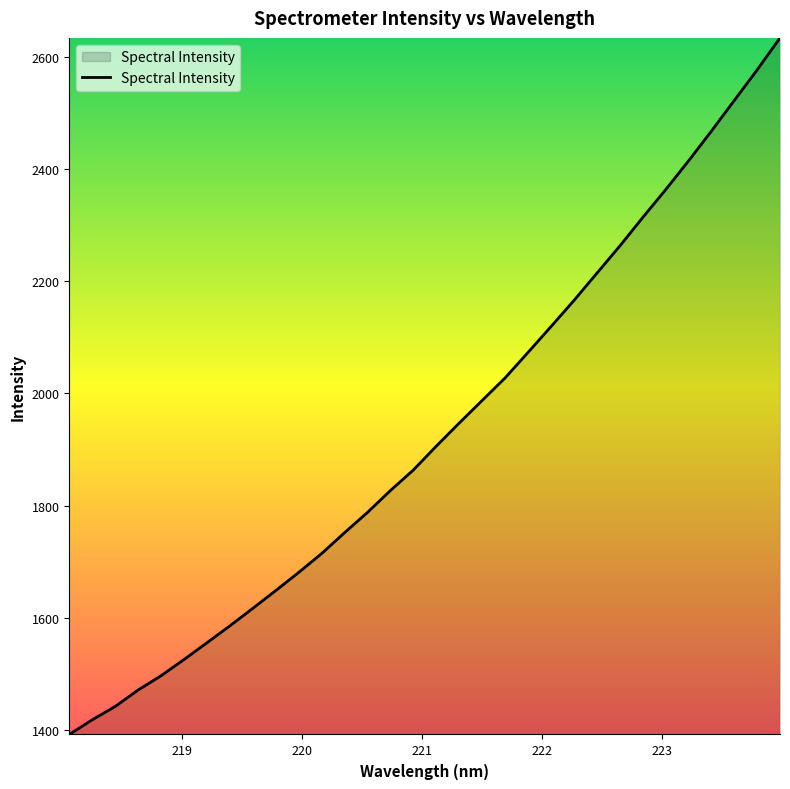

What is the maximum value shown in the chart?

2634.0